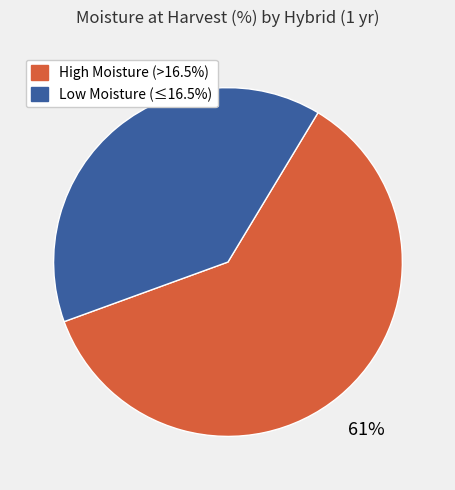

To the nearest percent, what portion does High Moisture (>16.5%) represent?

61%